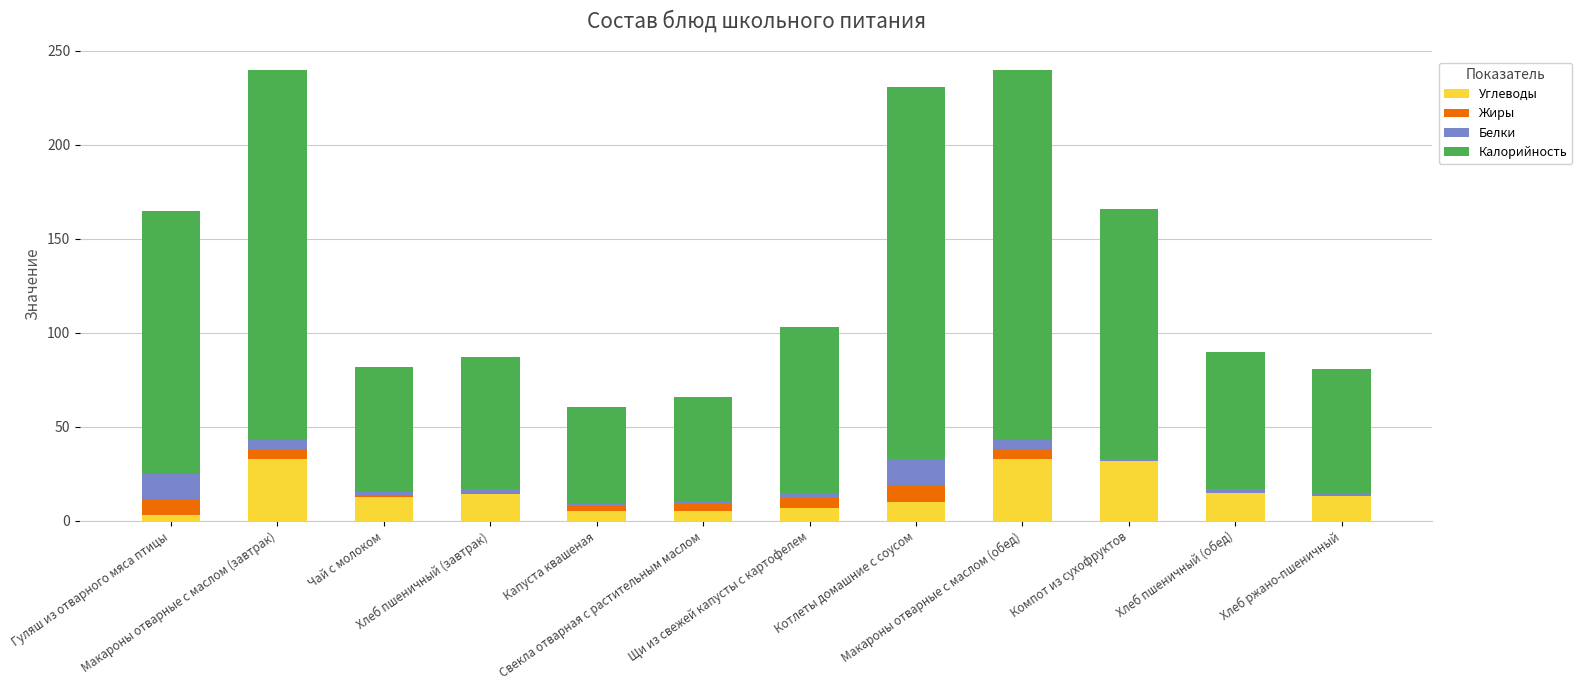

What is the sum of all Углеводы values?

183.2